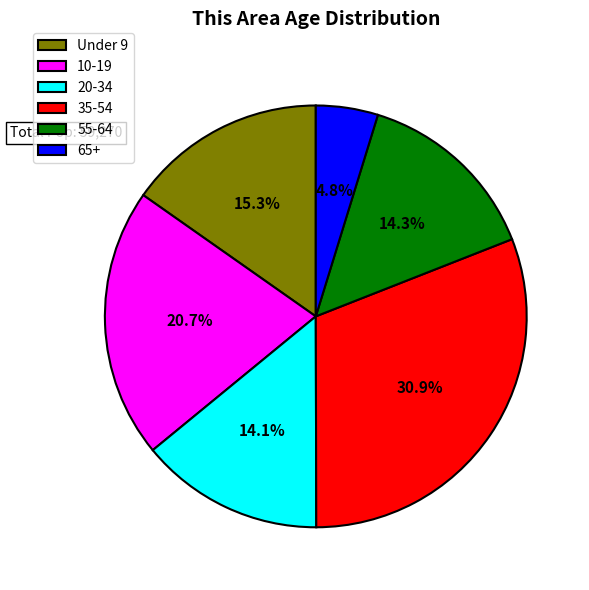

What is the smallest slice in the pie chart?

65+